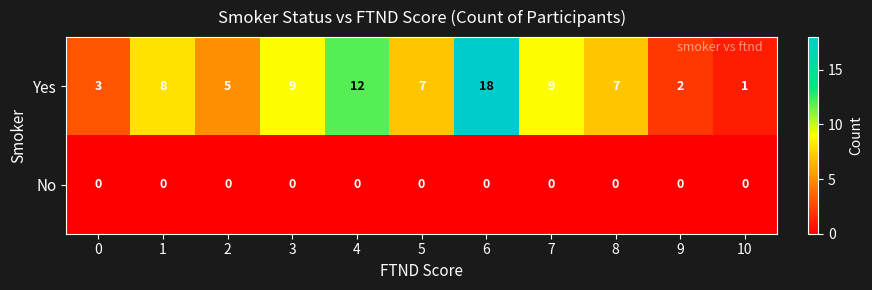

List the series in order of their overall mean, highest first.

Yes, No